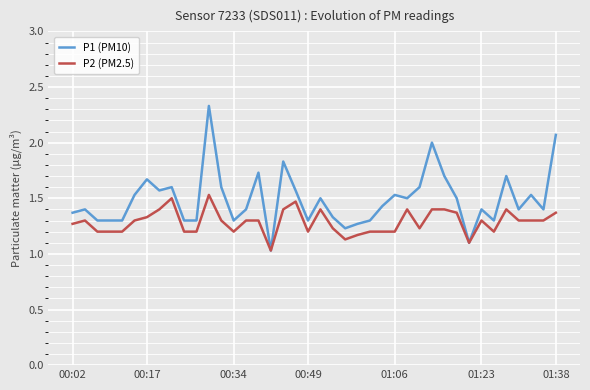

Which series has the widest spread of values?

P1 (PM10)